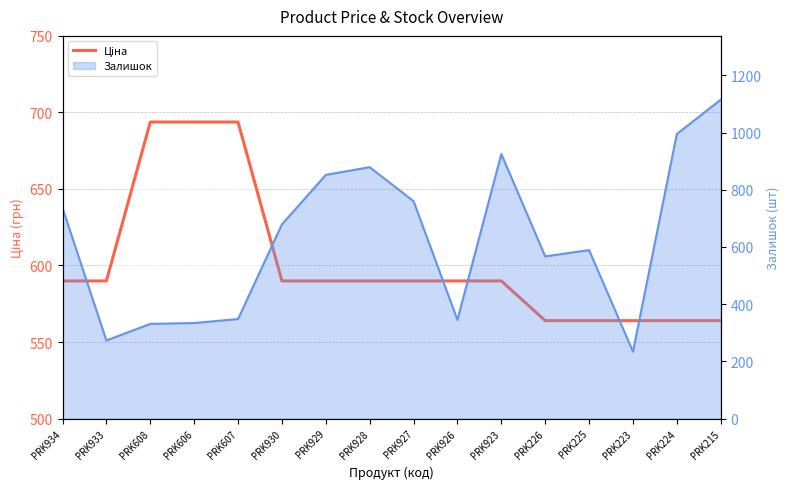

Reading right to left, list all the values displayed in this chart.

PRK215=564.0	PRK224=564.0	PRK223=564.0	PRK225=564.0	PRK226=564.0	PRK923=589.9	PRK926=589.9	PRK927=589.9	PRK928=589.9	PRK929=589.9	PRK930=589.9	PRK607=693.7	PRK606=693.7	PRK608=693.7	PRK933=589.9	PRK934=589.9